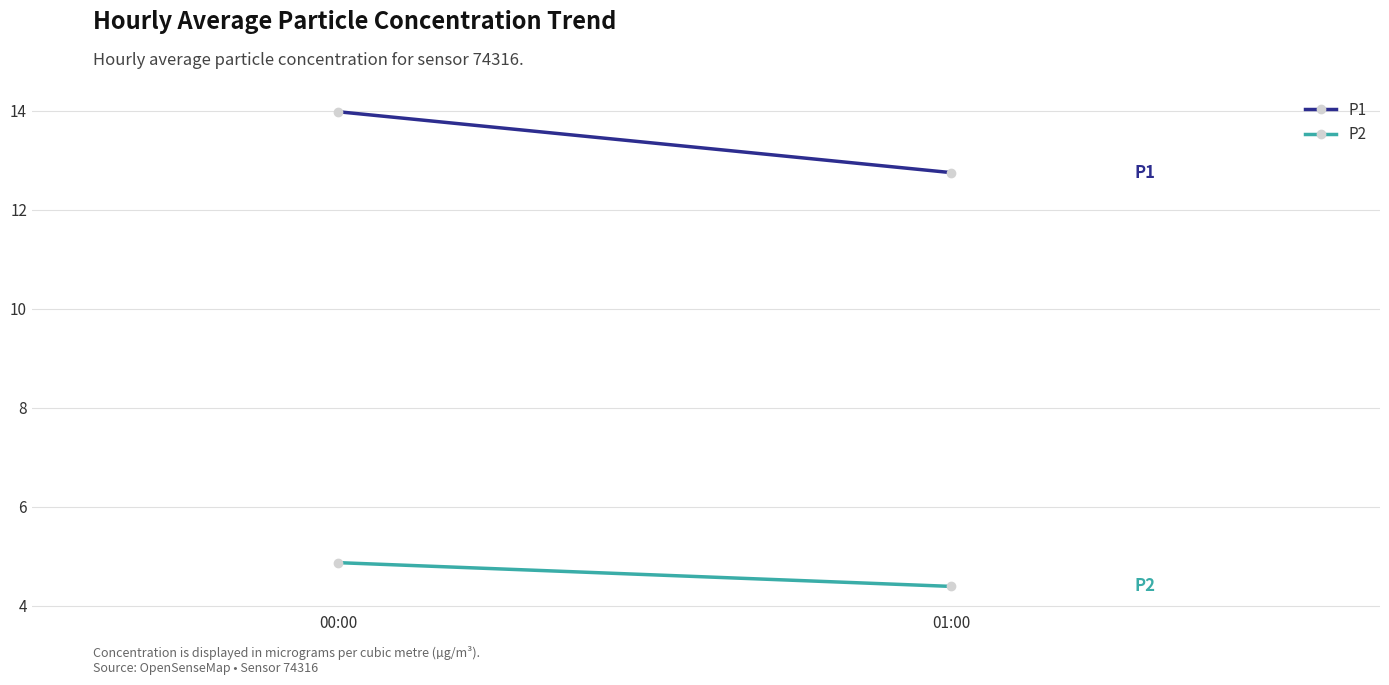

List the series in order of their overall mean, highest first.

P1, P2